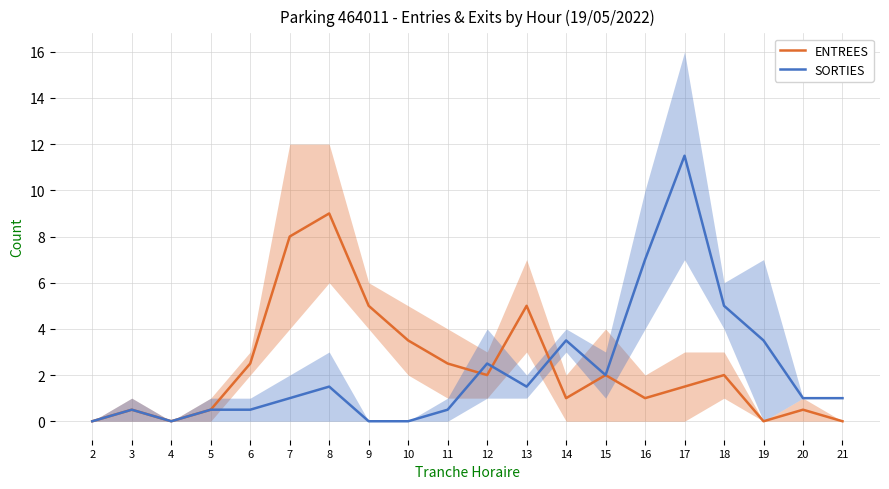

Rank the categories by ENTREES value from lowest to highest.

2, 4, 19, 21, 3, 5, 20, 14, 16, 17, 12, 15, 18, 6, 11, 10, 9, 13, 7, 8